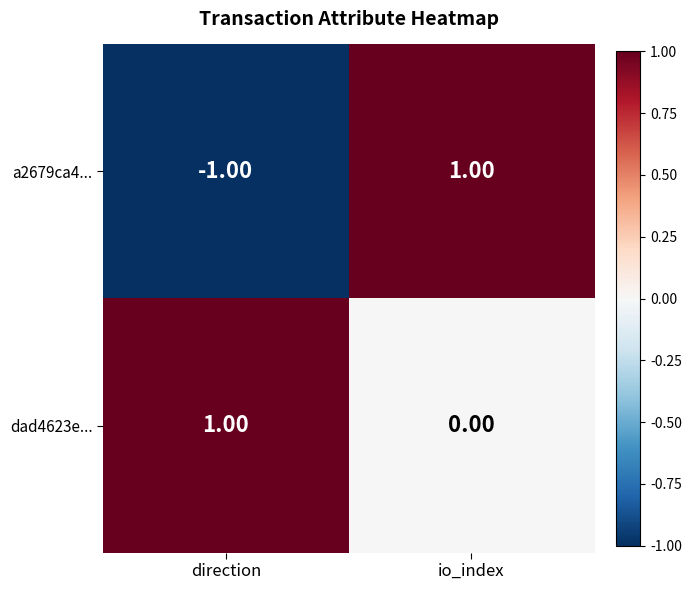

Which label corresponds to the smallest value in the chart?

direction